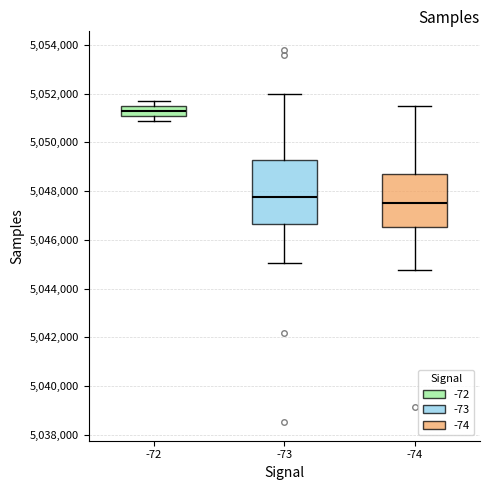

Comparing the boxes themselves (not the whiskers), which one is the tallest?

-73